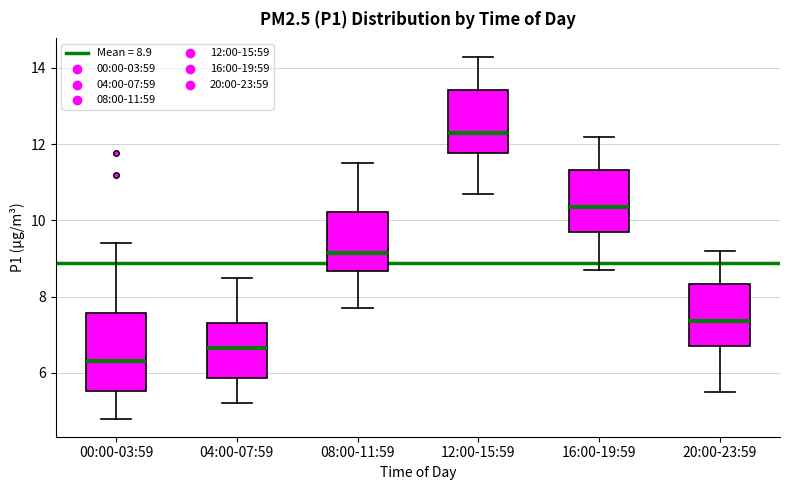

Reading left to right, transcribe this box plot: for each box, give where its median line is, the range the box spans, and where its two whiskers end, as read against the y-axis. The values are not printed on the chart, so give them approximately, as read against the axis.

00:00-03:59: median 6.4, box 5.6 to 7.6, whiskers 4.8 to 9.4
04:00-07:59: median 6.6, box 5.8 to 7.4, whiskers 5.2 to 8.6
08:00-11:59: median 9.2, box 8.6 to 10.2, whiskers 7.8 to 11.6
12:00-15:59: median 12.4, box 11.8 to 13.4, whiskers 10.8 to 14.4
16:00-19:59: median 10.4, box 9.8 to 11.4, whiskers 8.8 to 12.2
20:00-23:59: median 7.4, box 6.8 to 8.4, whiskers 5.6 to 9.2